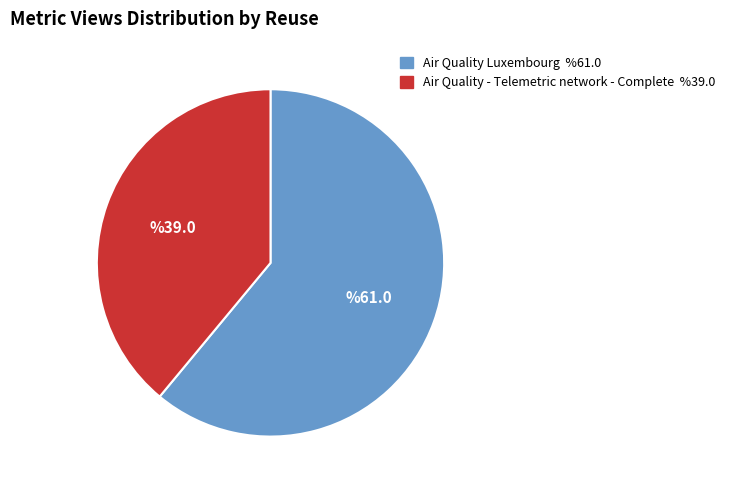

What is the ratio of the value at Air Quality - Telemetric network - Complete to the value at Air Quality Luxembourg?

0.6